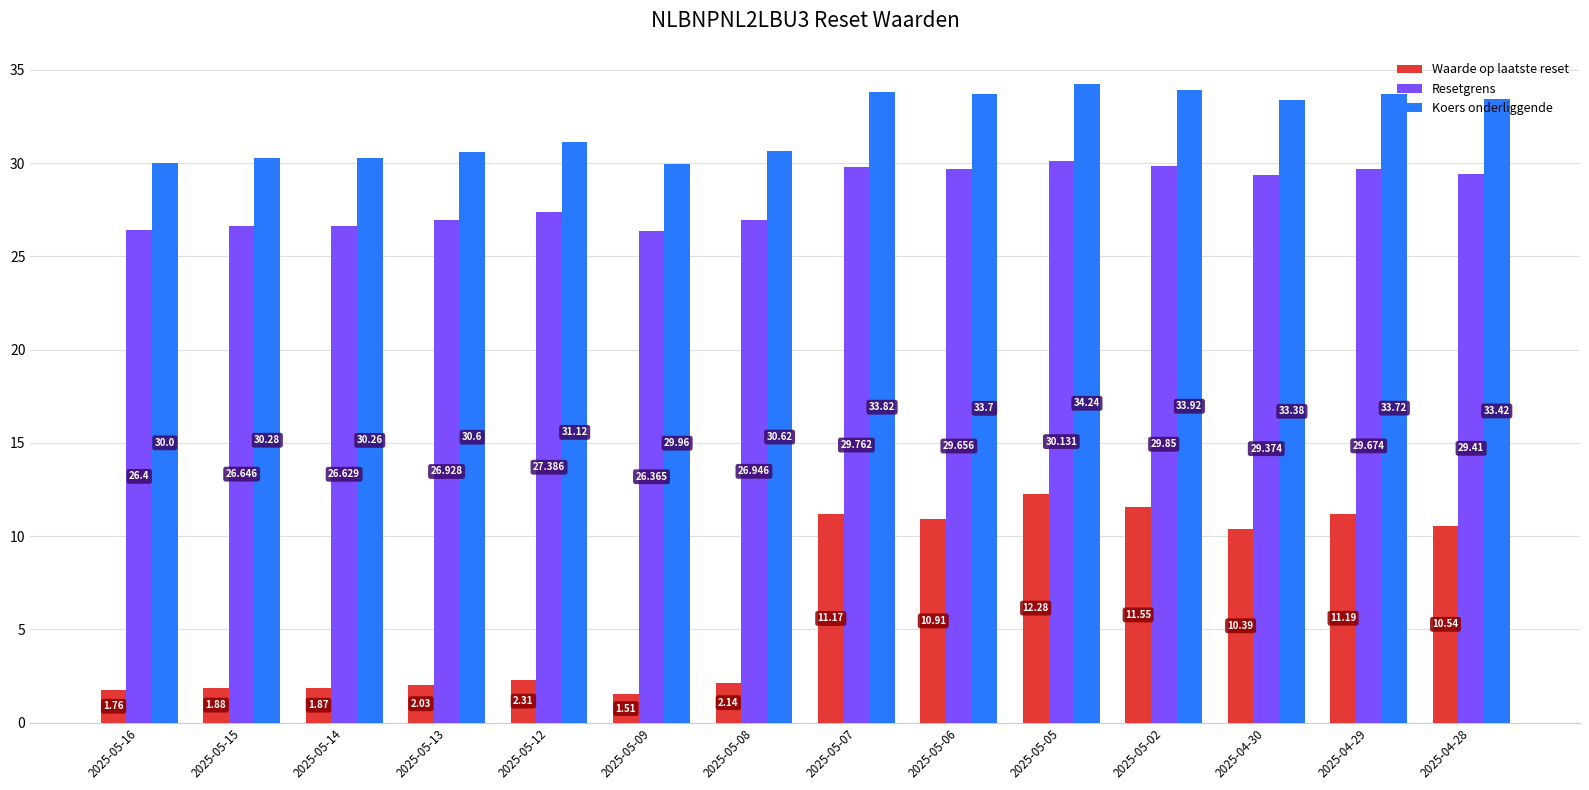

List the series in order of their overall mean, highest first.

Koers onderliggende, Resetgrens, Waarde op laatste reset